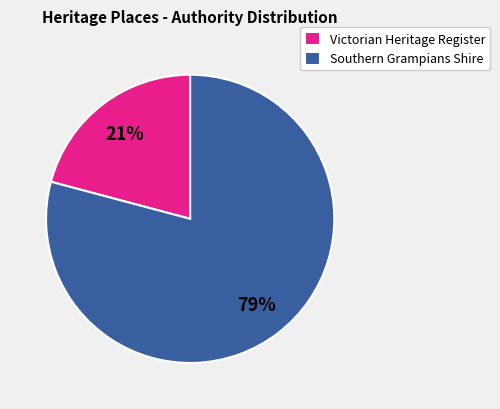

To the nearest percent, what percentage of the pie is Victorian Heritage Register?

21%